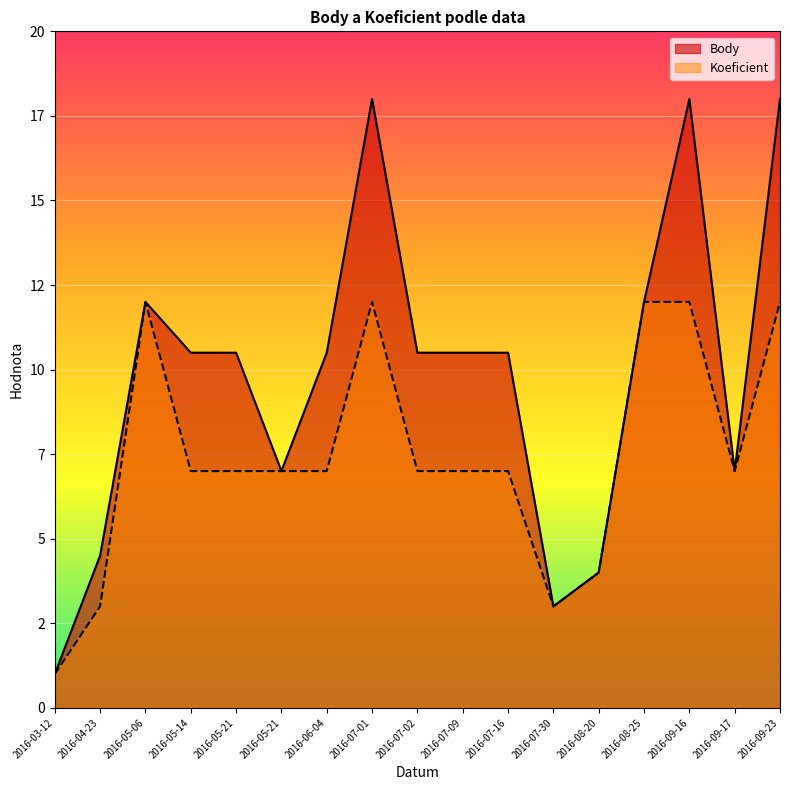

List the series in order of their peak value, lowest first.

Koeficient, Body